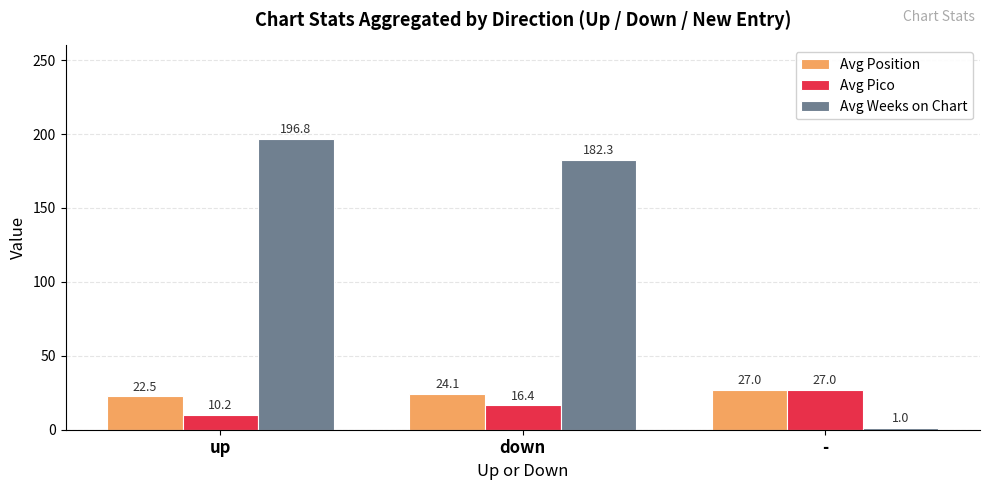

How many Avg Position values are between 22 and 27?

3